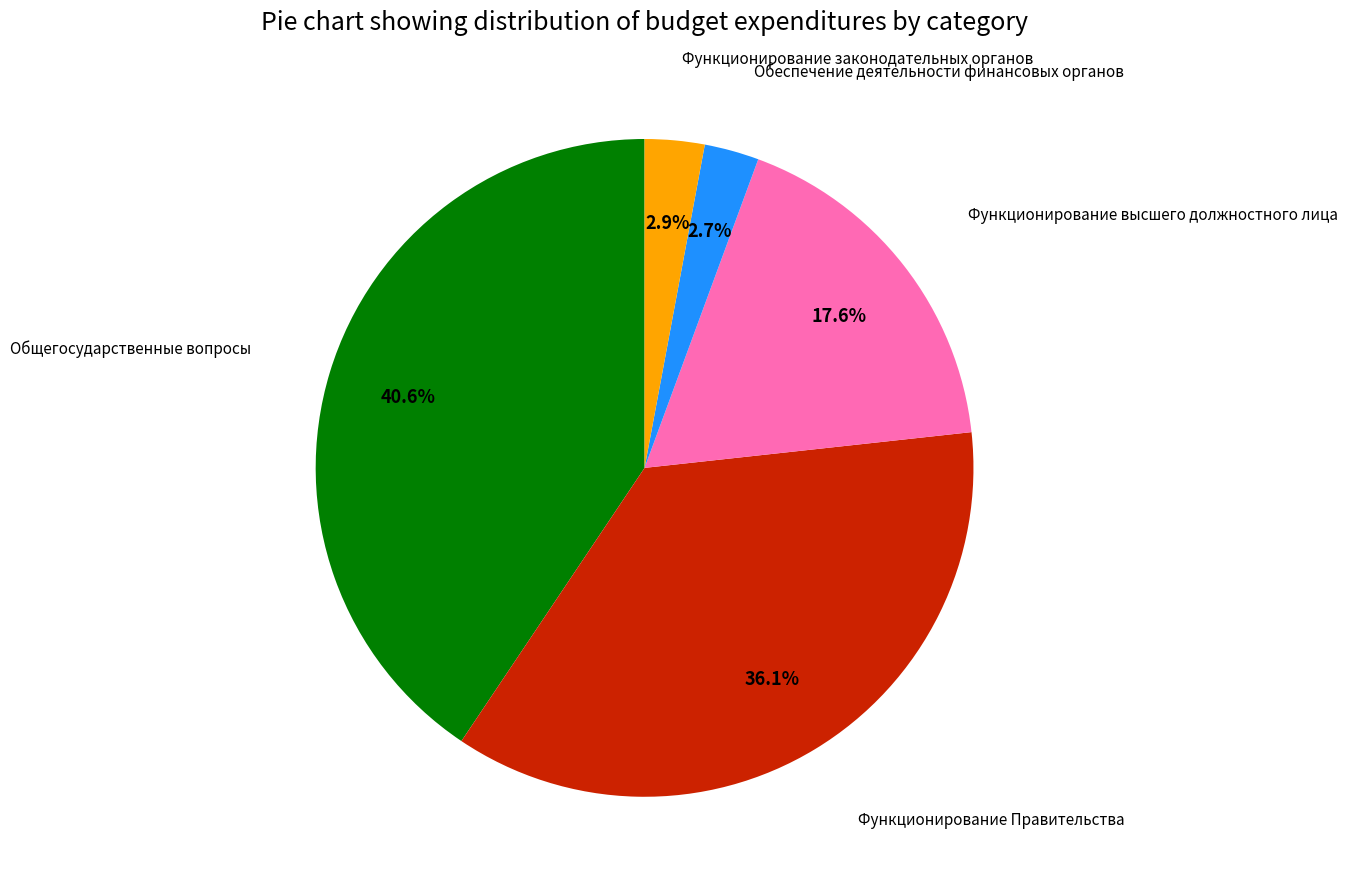

Does any single category account for the majority?

No